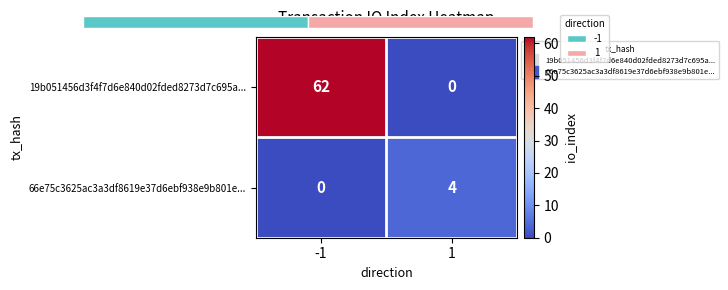

What is the difference between the 66e75c3625ac3a3df8619e37d6ebf938e9b801e... values at -1 and 1?

4